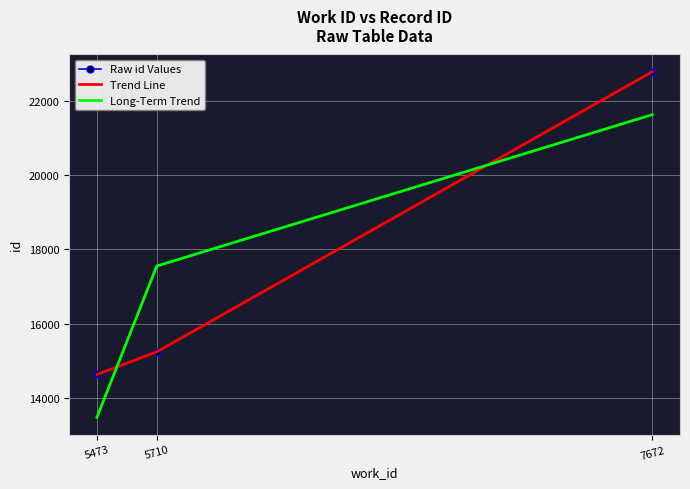

How many lines are shown in the chart?

3